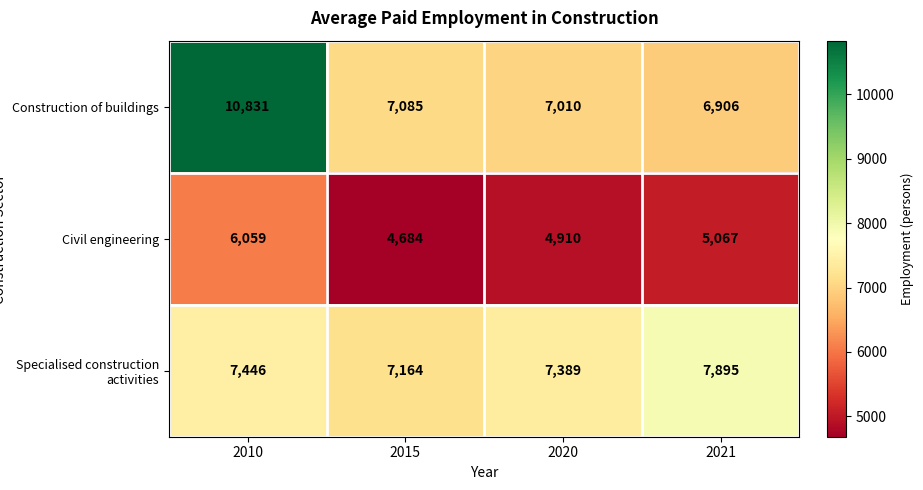

Reading left to right, list all the values displayed in this chart.

Construction of buildings: 10831	7085	7010	6906
Civil engineering: 6059	4684	4910	5067
Specialised construction activities: 7446	7164	7389	7895